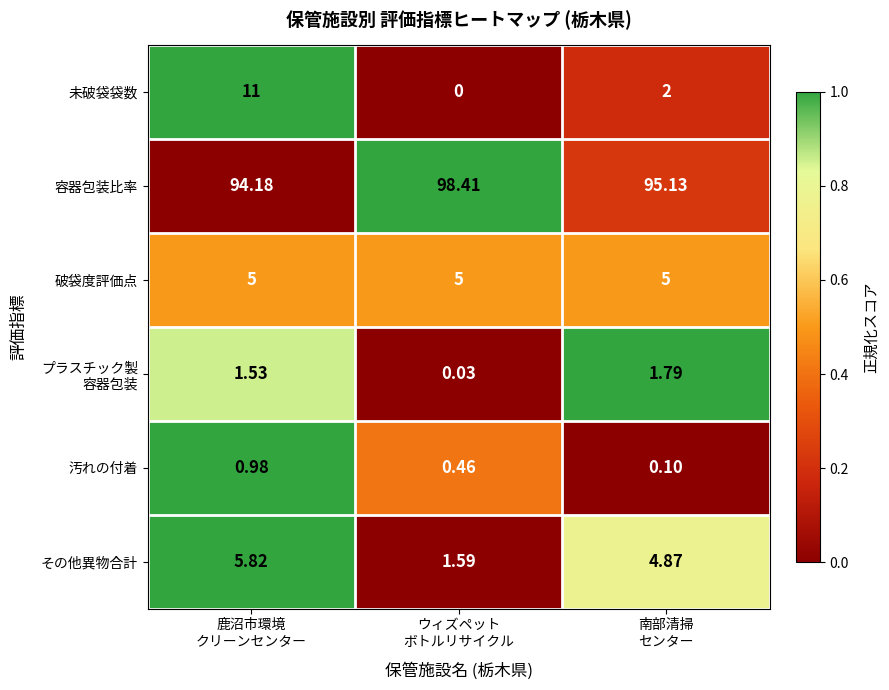

How many data points in その他異物合計 are above 4?

2